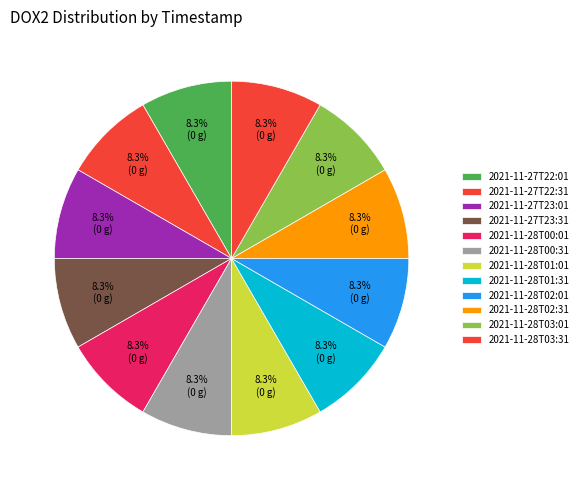

How many segments does this pie chart have?

12